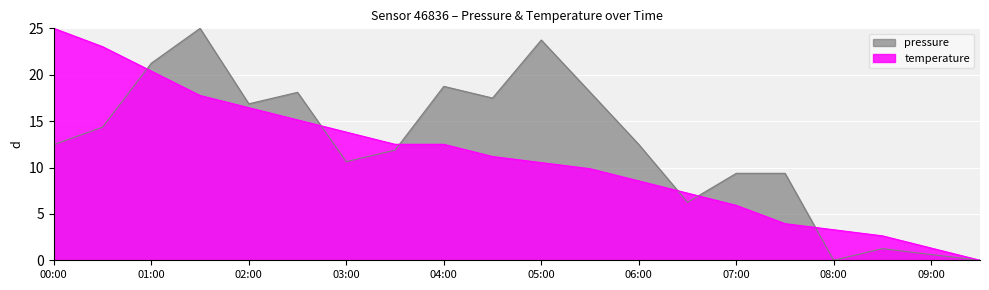

How many intersections are there between pressure and temperature?

6